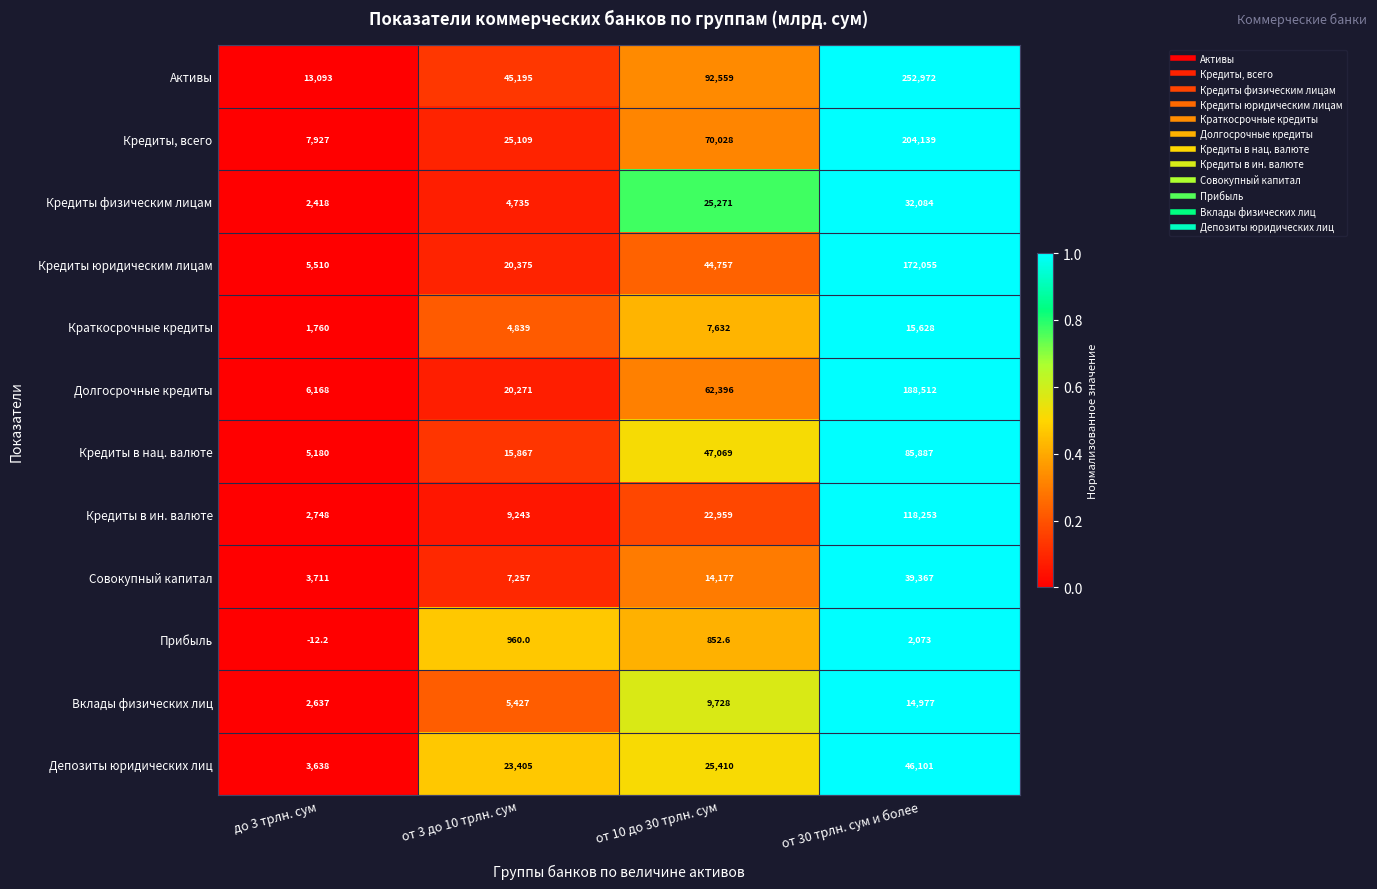

At how many categories does at least one series exceed 38029?

3